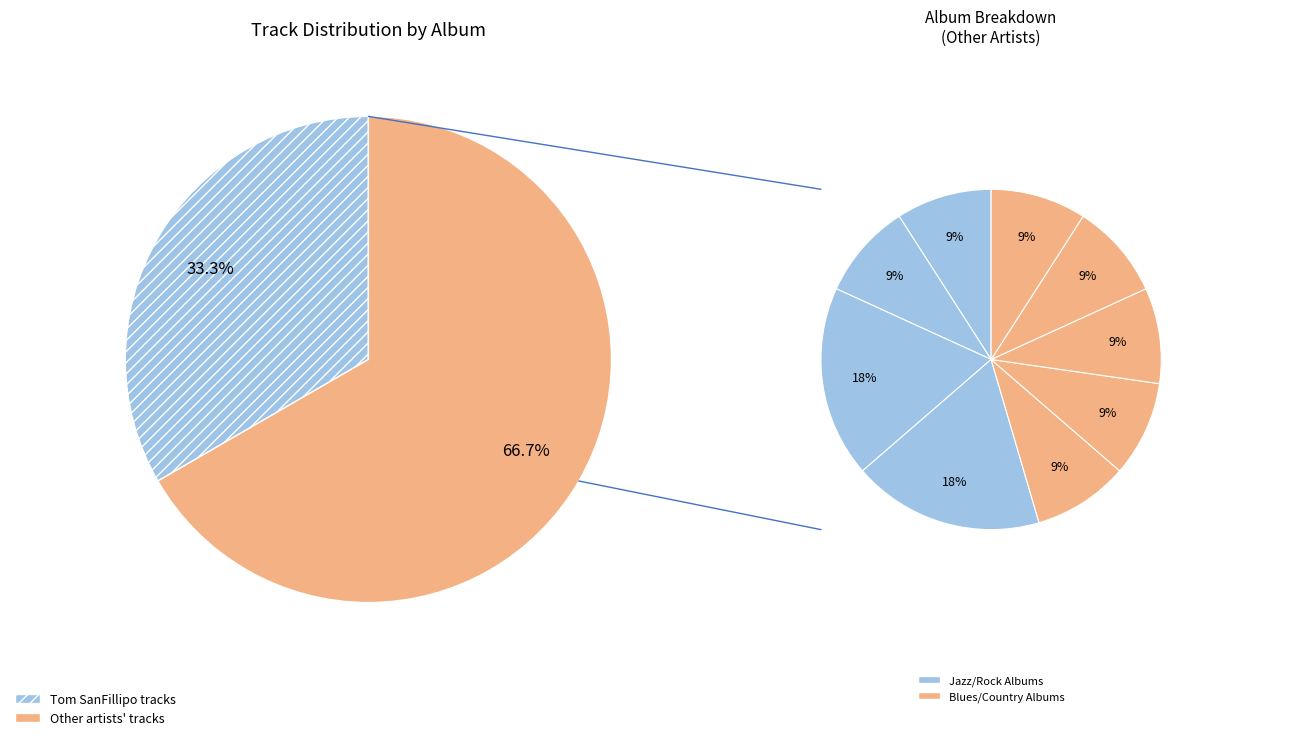

Count the number of slices in the pie.

10